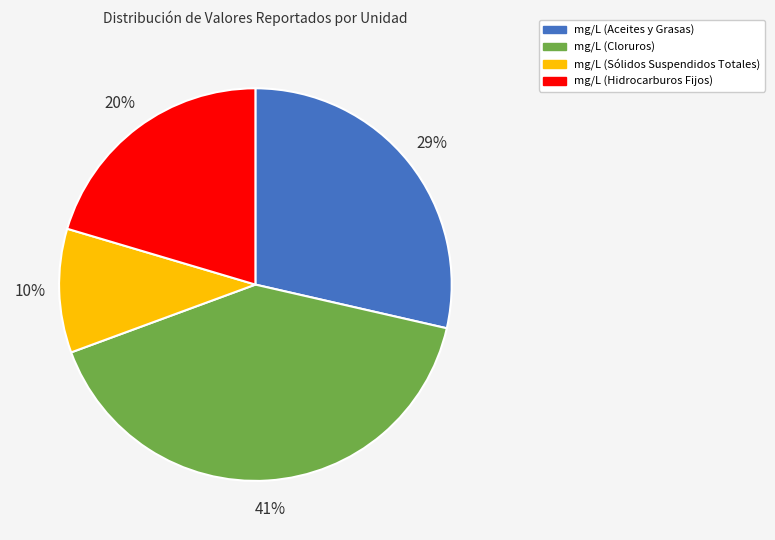

What percentage is the mg/L (Cloruros) slice, to the nearest percent?

41%